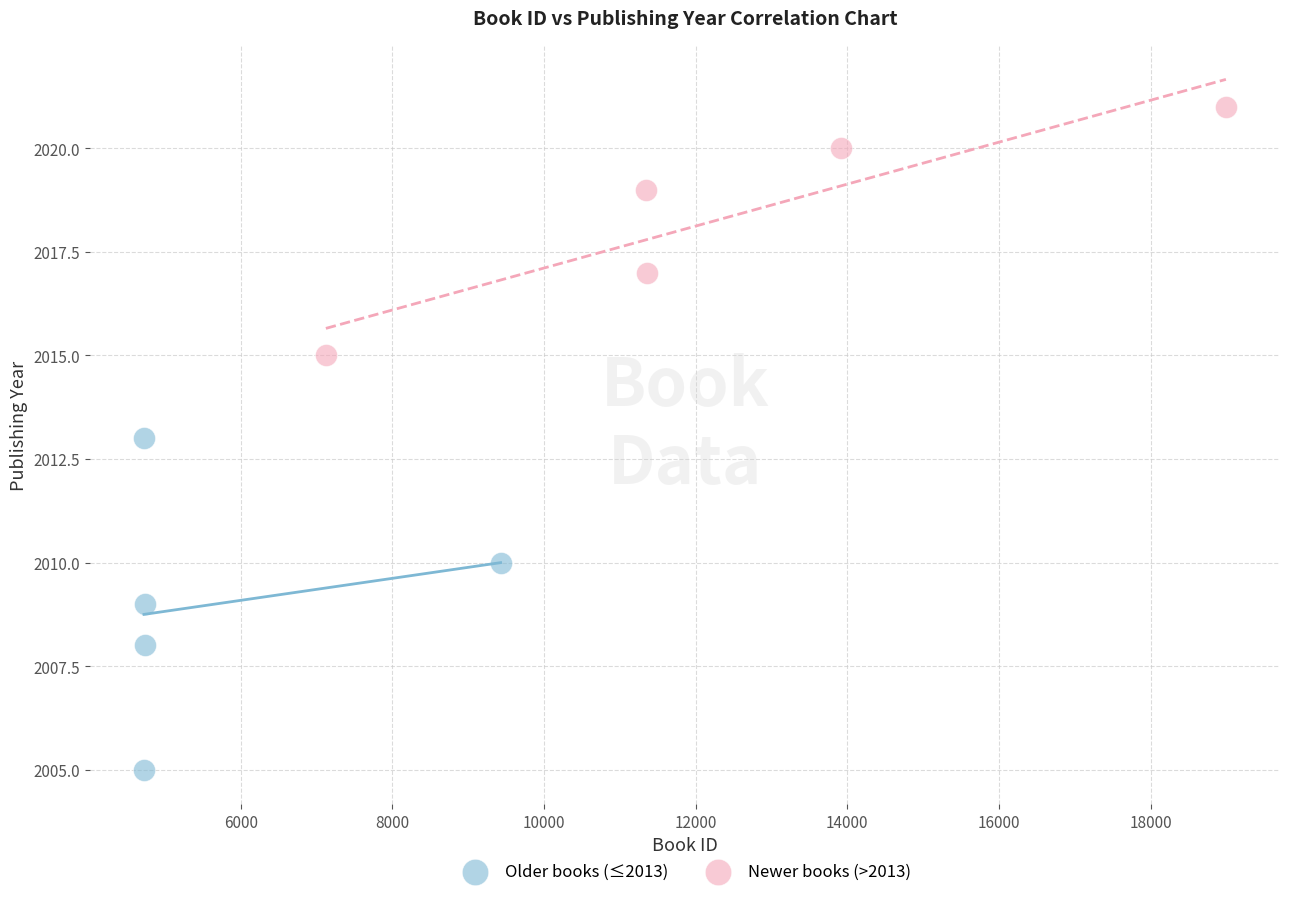

Which series reaches the maximum Y coordinate?

Newer books (>2013)